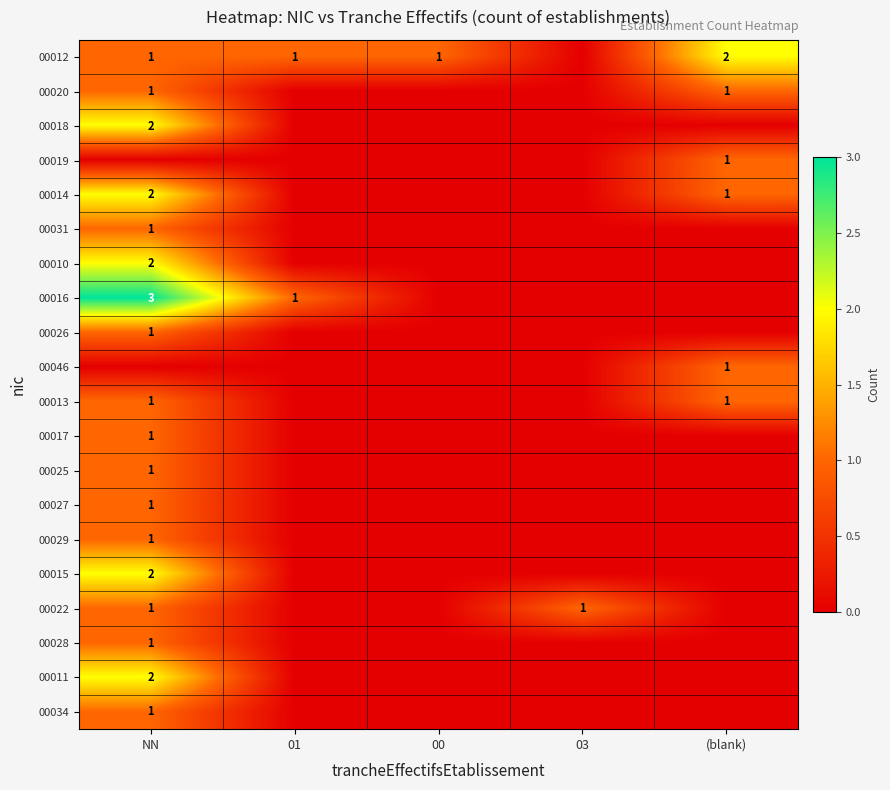

True or false: 00028 has a value of 1 at NN.

True